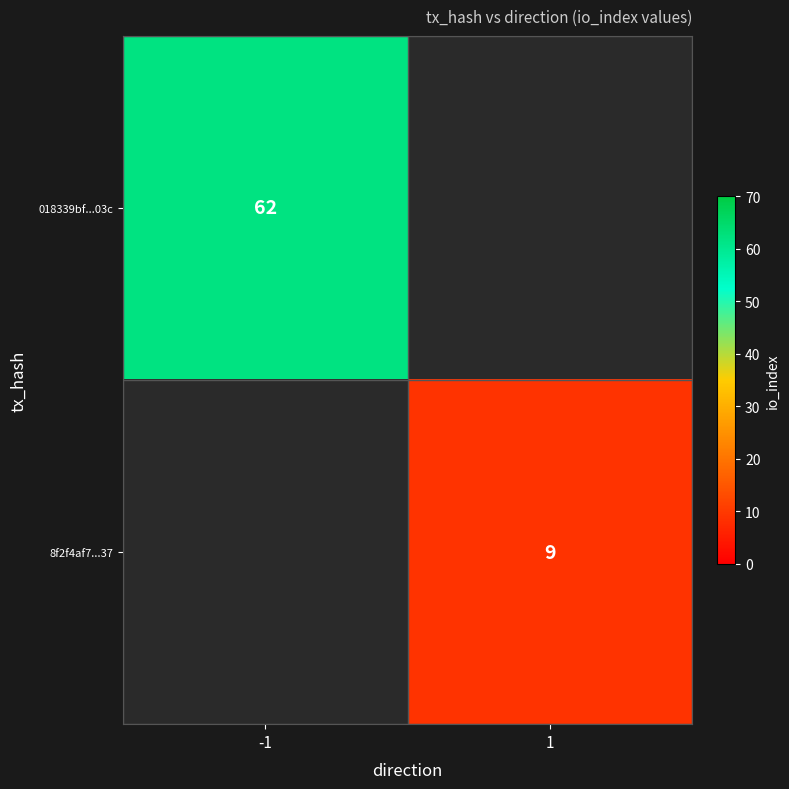

How many data points does each series have?

2